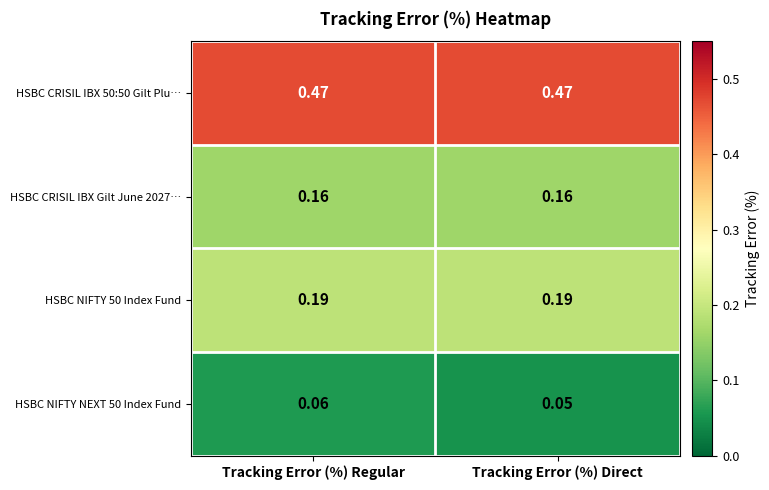

Which series has the widest spread of values?

HSBC NIFTY NEXT 50 Index Fund